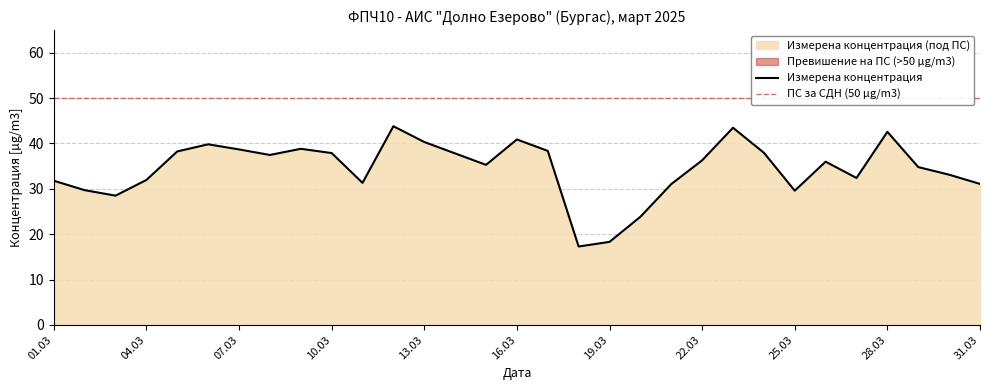

Is it true that Измерена концентрация equals 29.6 at 25.03?

True